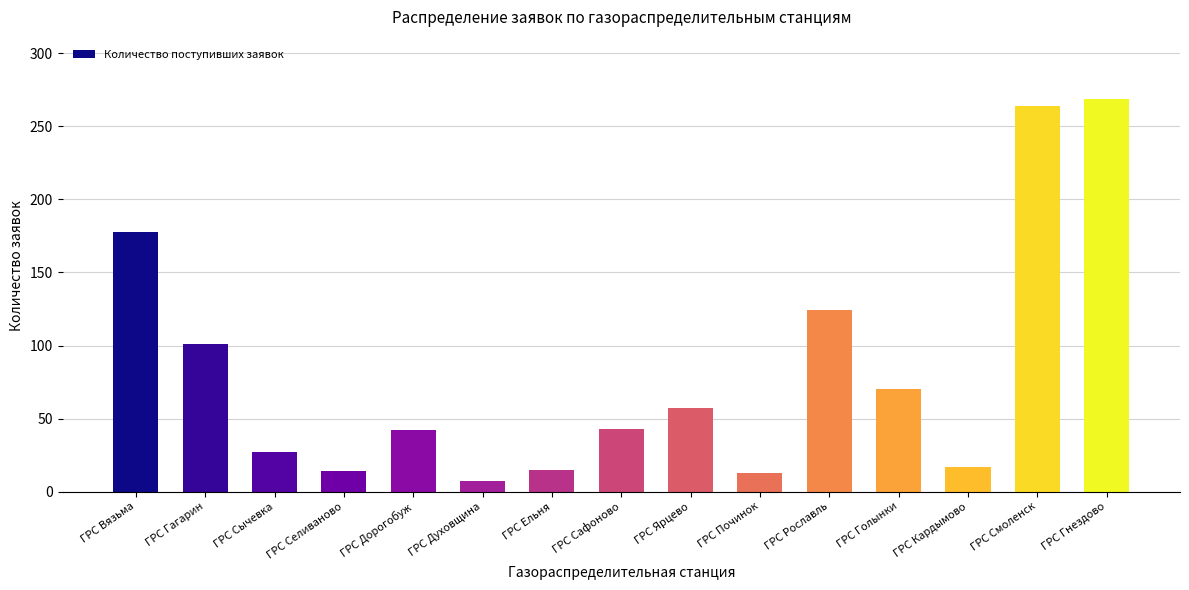

Is it true that the value at ГРС Сафоново is 43?

True